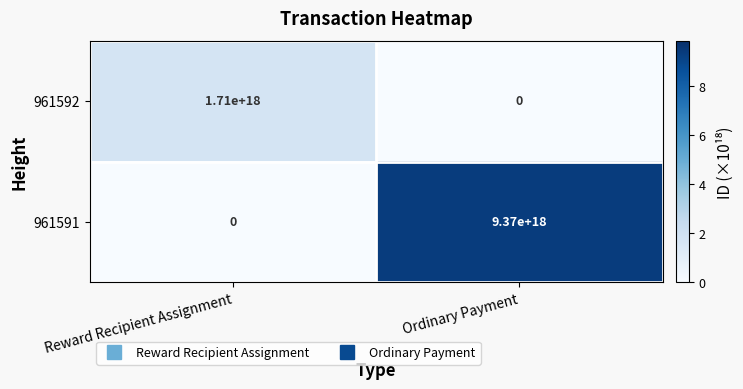

The 961592 series shows 1135701099107727232 at Reward Recipient Assignment. True or false?

False